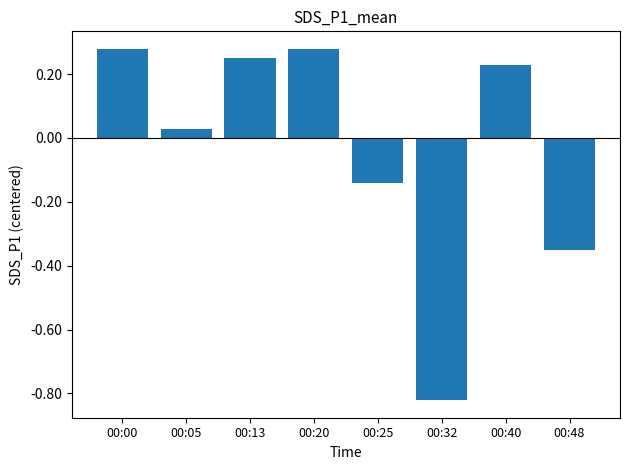

True or false: the data shows 0.5 at 00:20.

False